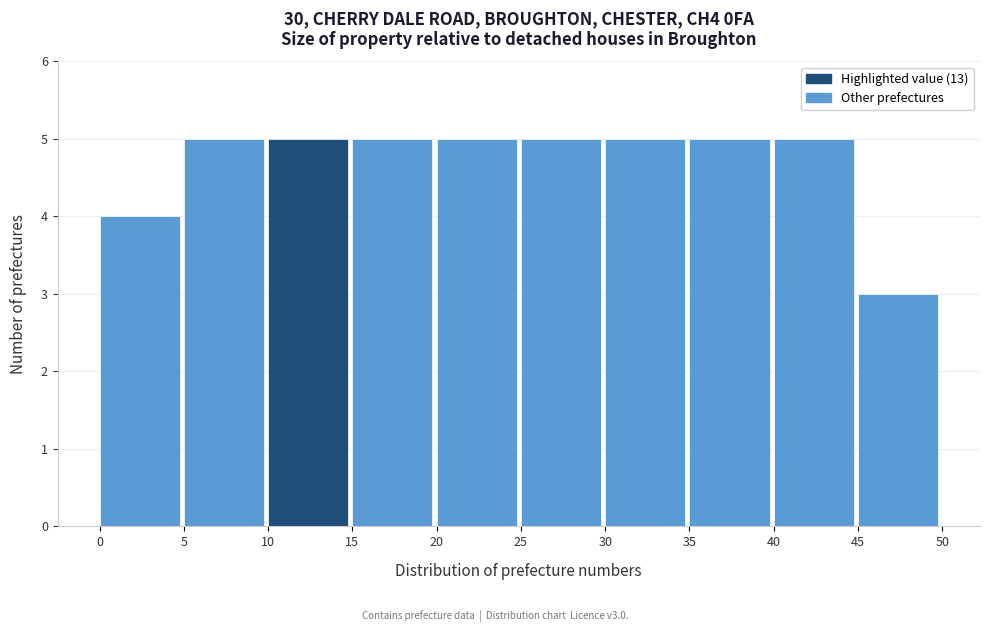

Reading left to right, transcribe this chart: for each bar, give the range it covers on the x-axis and its height. The values are not printed on the chart, so give them approximately, as read against the axis.

0 to 5: 4
5 to 10: 5
10 to 15: 5
15 to 20: 5
20 to 25: 5
25 to 30: 5
30 to 35: 5
35 to 40: 5
40 to 45: 5
45 to 50: 3